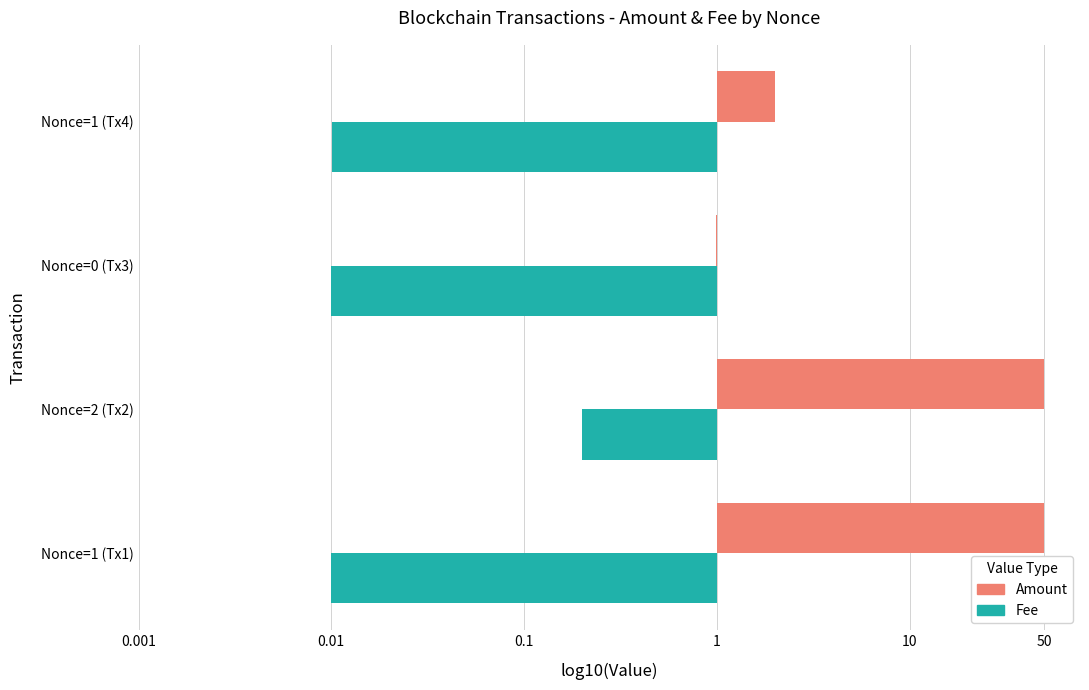

At which category is the sum across all series the highest?

Nonce=2 (Tx2)